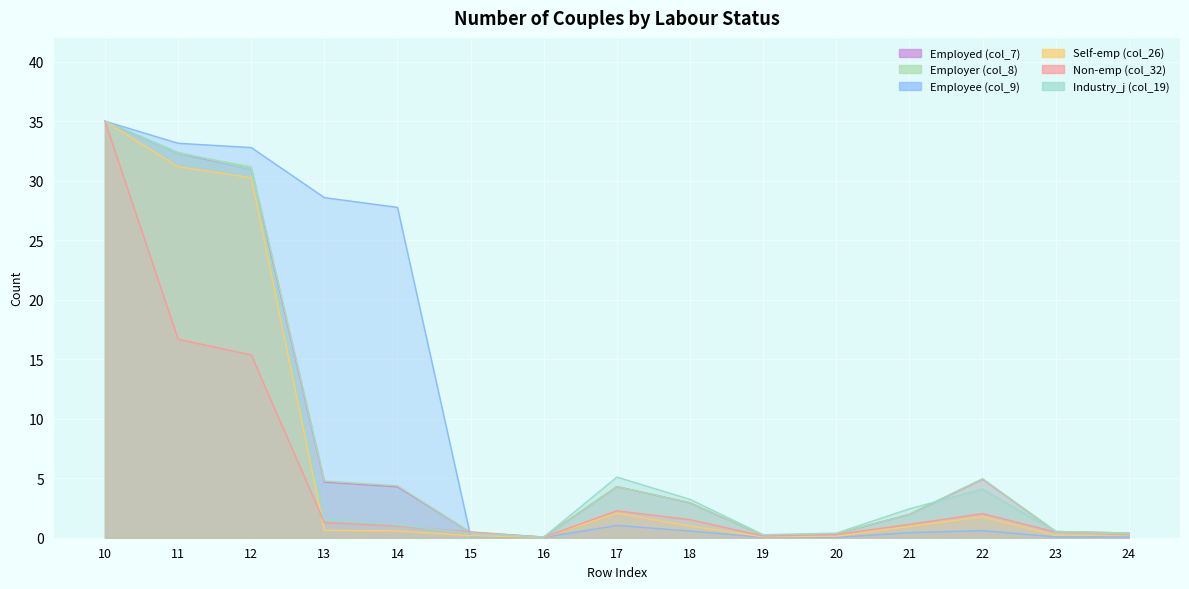

Between 11 and 10, which is larger?

10